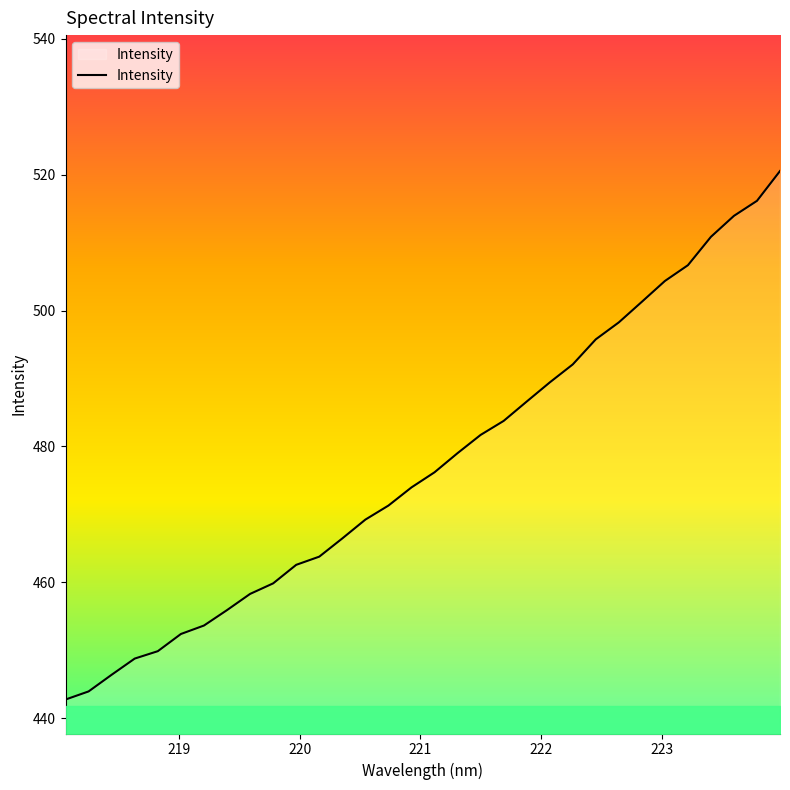

What is the maximum value shown in the chart?

520.5